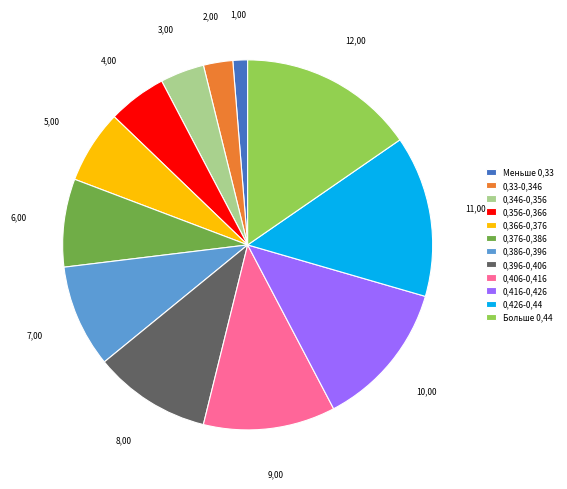

Which slice is the smallest?

Меньше 0,33